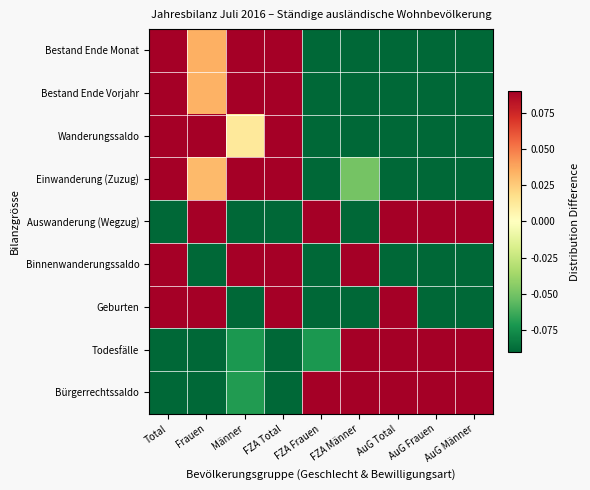

At how many categories does at least one series exceed 0?

9